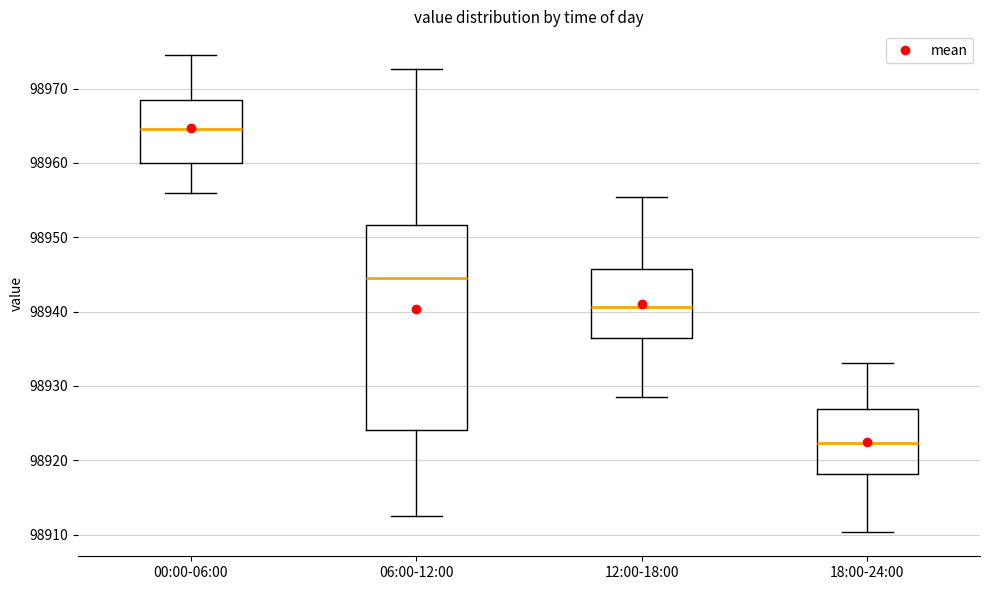

Where is the upper edge of the box for 18:00-24:00 on the y-axis? The values are not printed on the chart, so give them approximately, as read against the axis.

98927